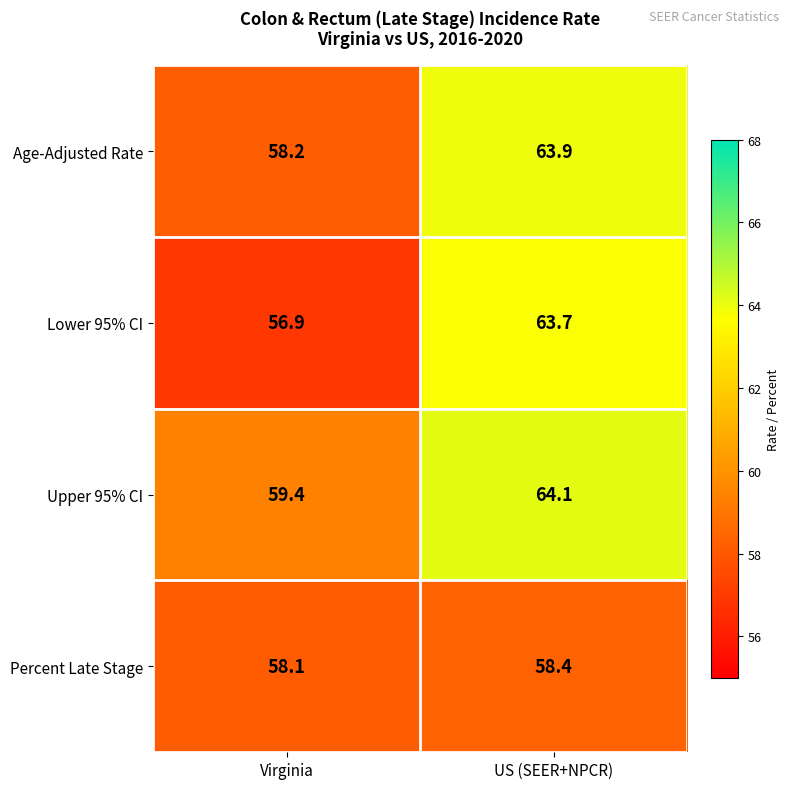

What is the difference between the maximum and minimum values in the Age-Adjusted Rate series?

5.7